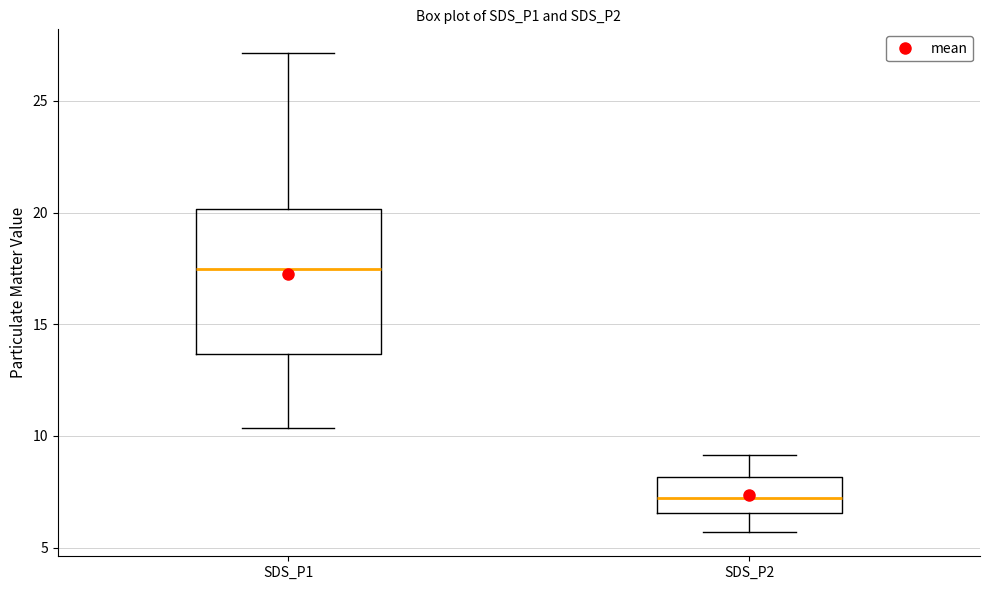

Where is the upper edge of the box for SDS_P1 on the y-axis? The values are not printed on the chart, so give them approximately, as read against the axis.

20.0